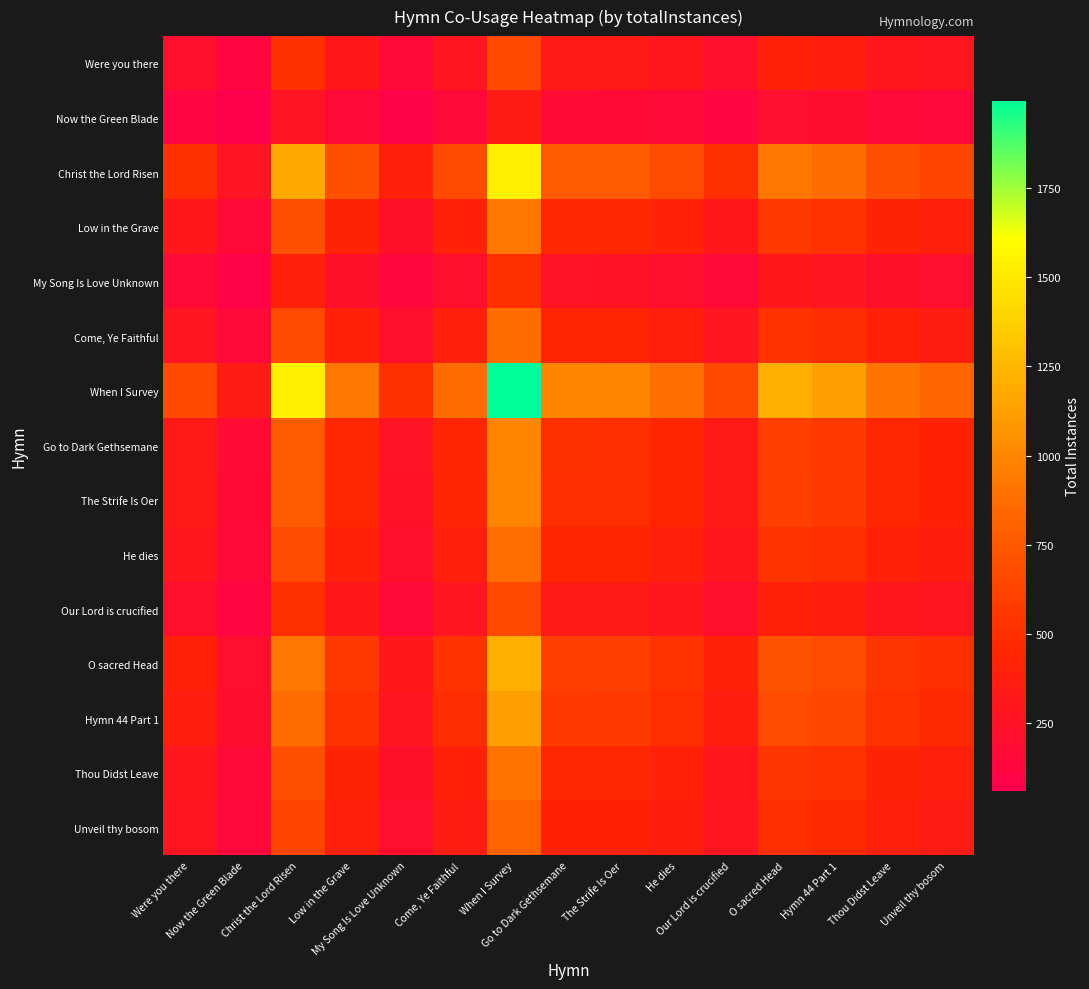

Which category has the highest value across all series?

When I Survey